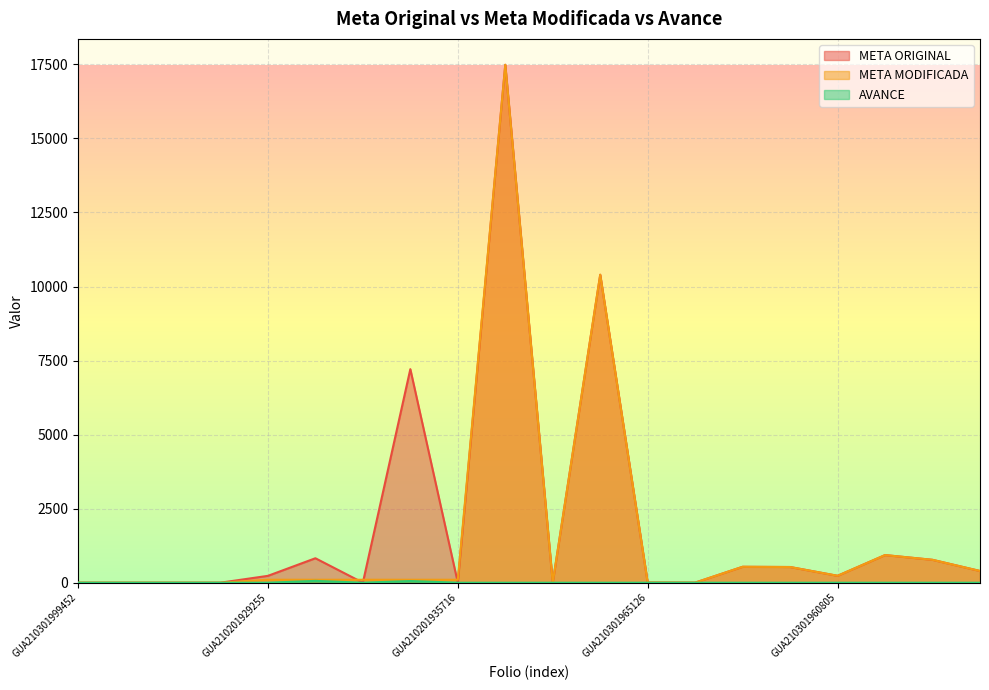

What is the difference between the second highest and minimum values in the AVANCE series?

57.0